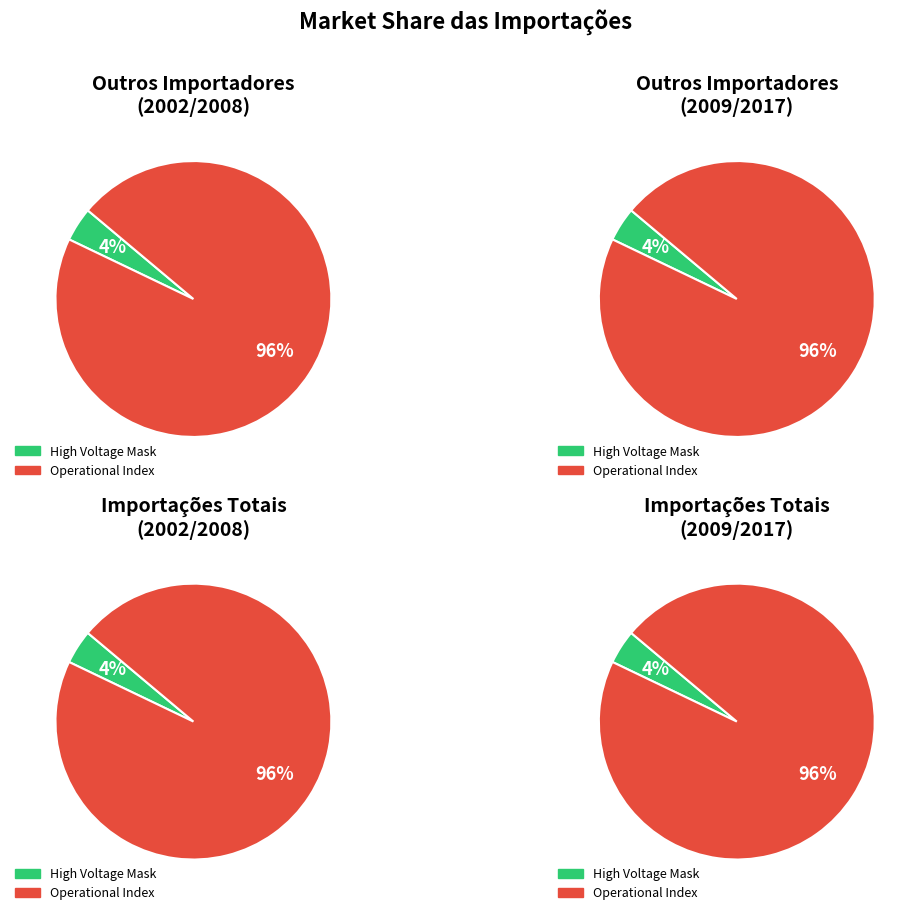

Is Solar Wind Start Index the majority of the pie?

No